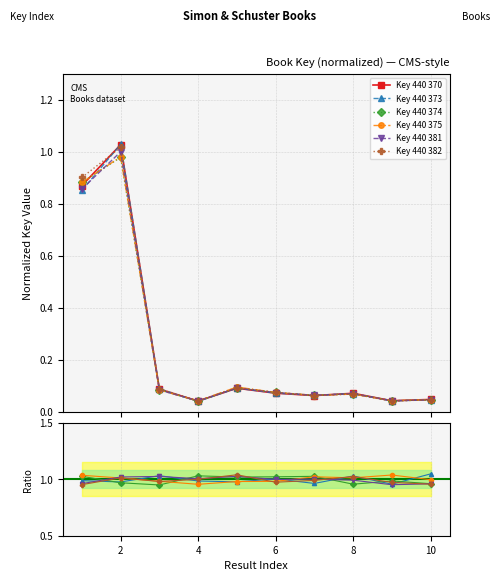

True or false: Key 440 382 has more than 1 interior local peaks.

True